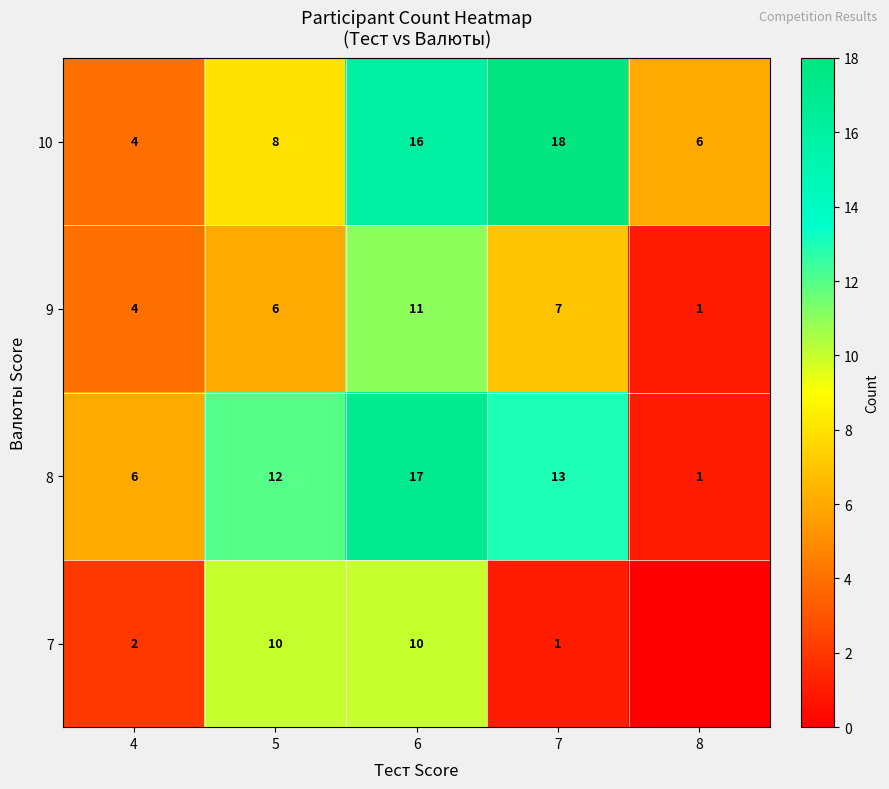

Is the value of 8 at 4 greater than the value of 9 at 4?

Yes